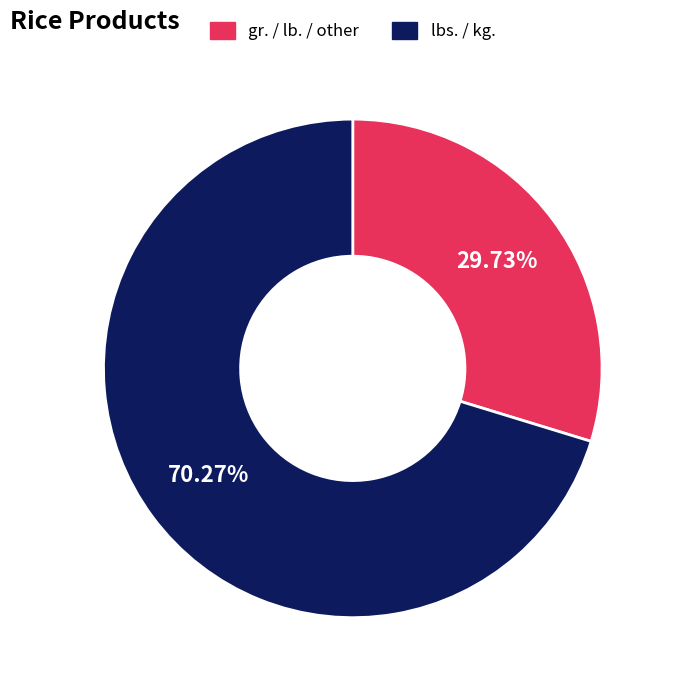

Does any single category account for the majority?

Yes